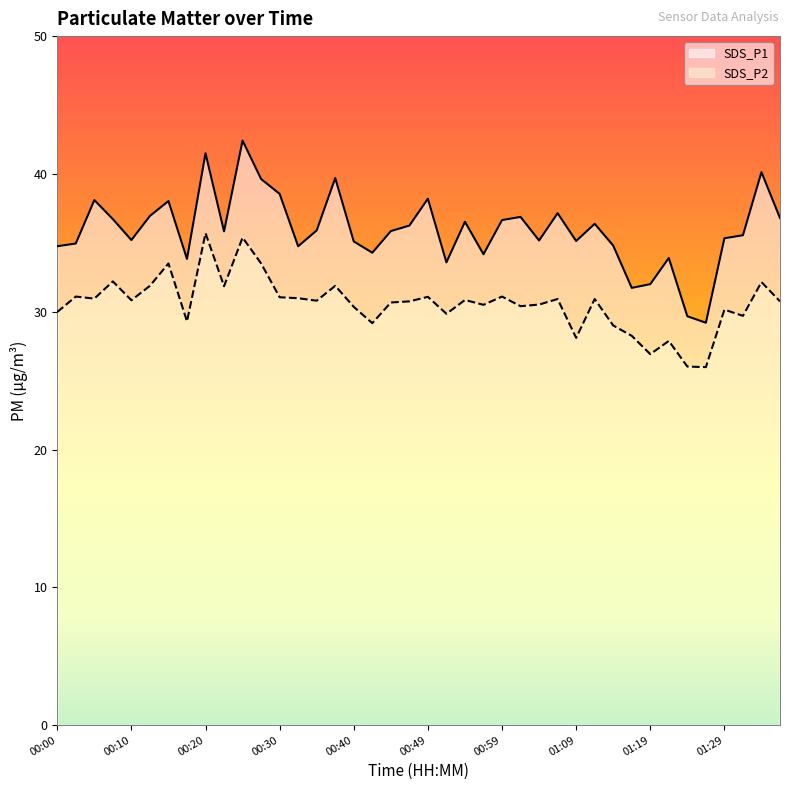

What is the difference between the highest and lowest values at 01:11?

5.5